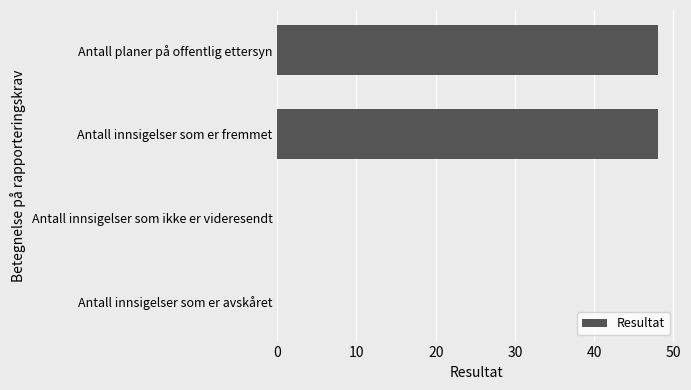

What is the greatest value displayed?

48